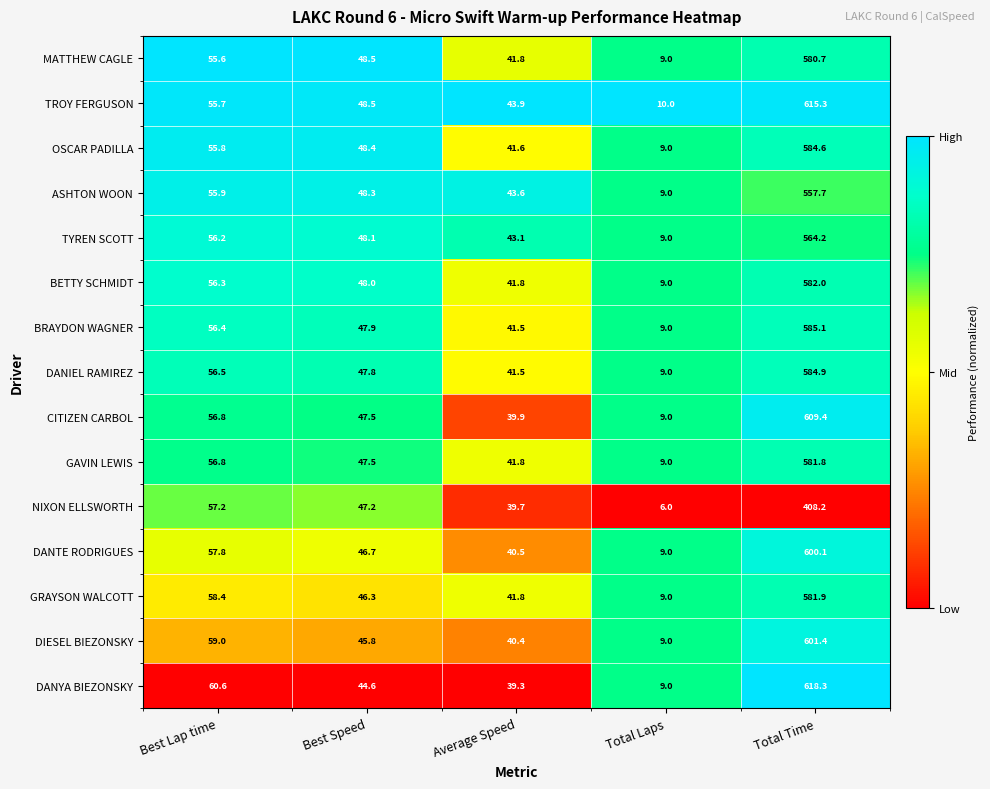

What is the sum of the DIESEL BIEZONSKY values at Total Laps and Best Lap time?

68.0